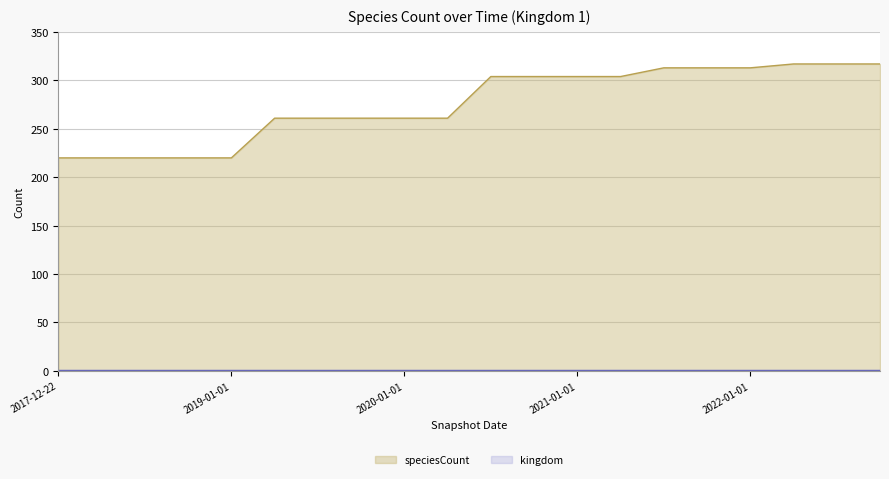

Reading right to left, extract all data points from this chart.

317	317	317	313	313	313	304	304	304	304	261	261	261	261	261	220	220	220	220	220